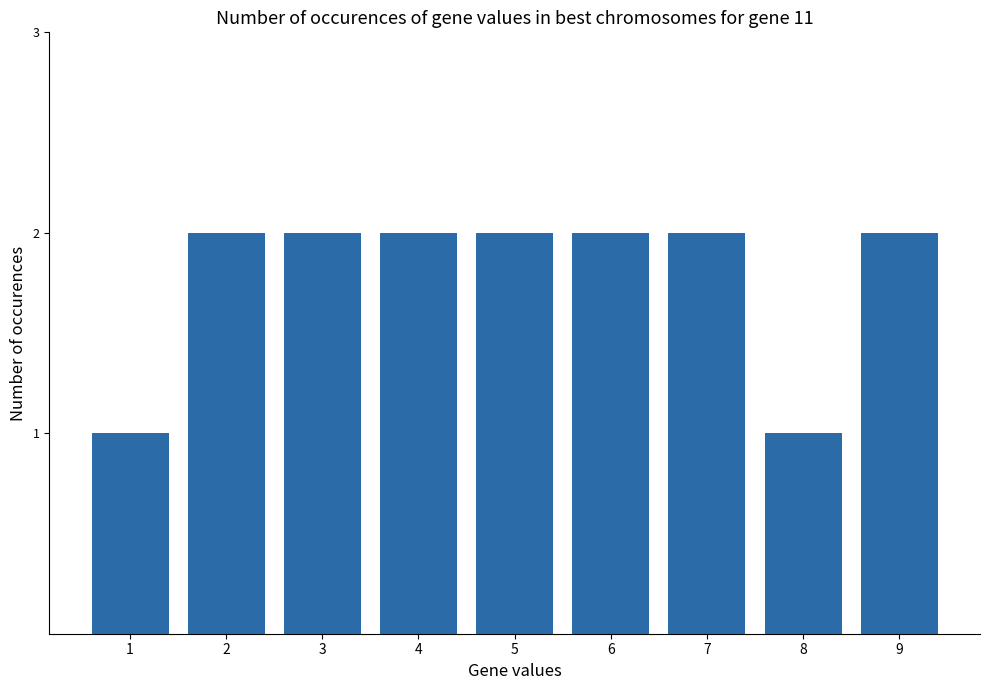

What is the minimum value shown in the chart?

1